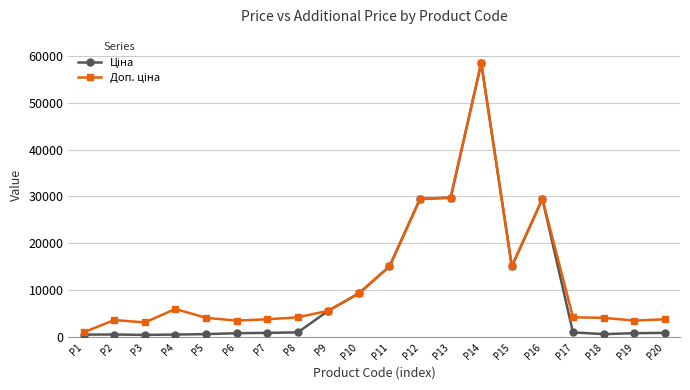

At which category is the sum across all series the highest?

P14